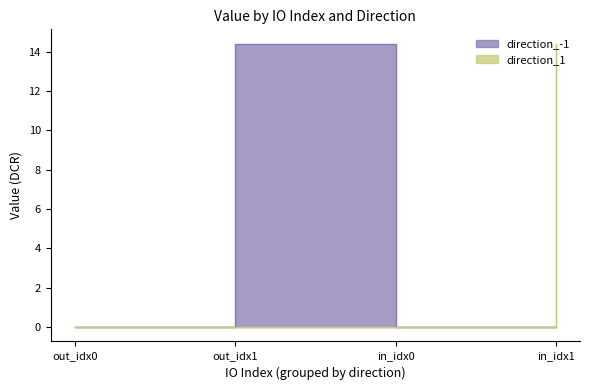

What is the greatest value displayed?

14.4